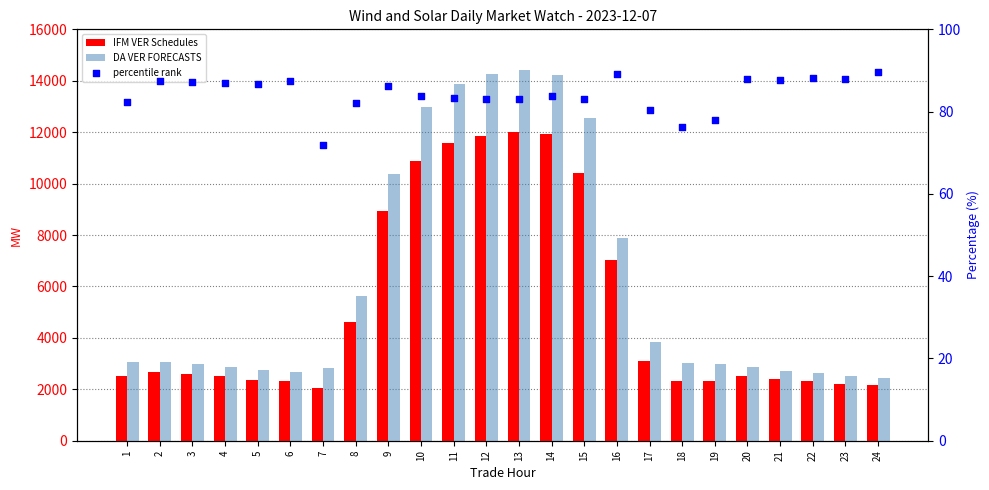

Which series has the largest Y range (max minus min)?

DA VER FORECASTS